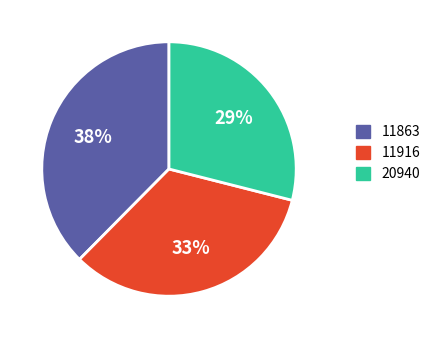

To the nearest percent, what is the average slice percentage?

33%